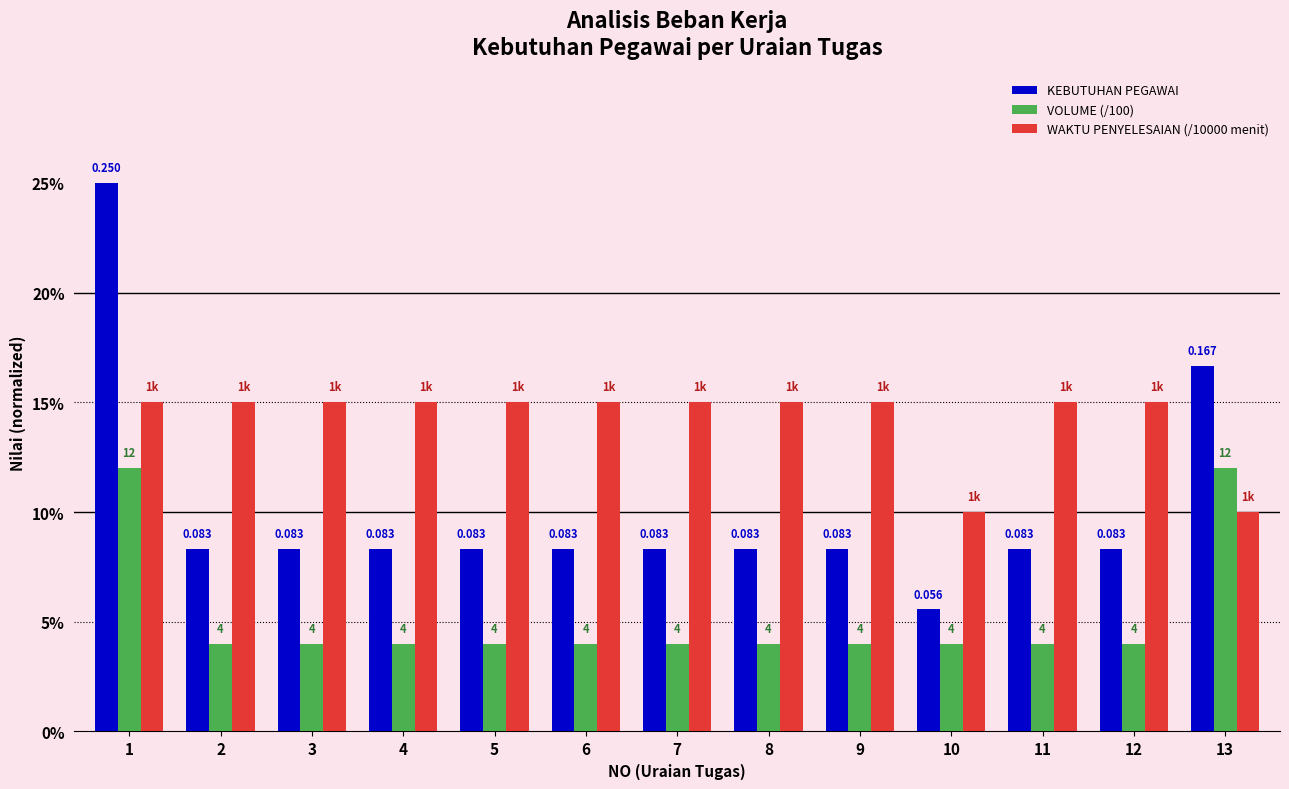

What is the sum of all WAKTU PENYELESAIAN (/10000 menit) values?

1.8